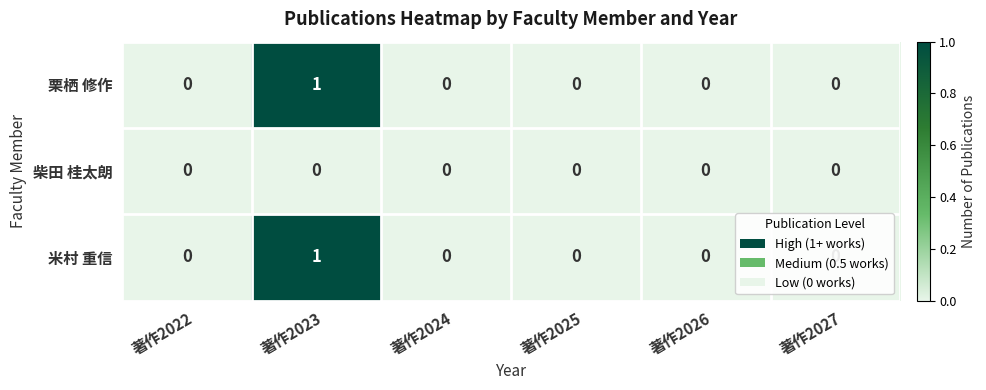

True or false: 栗栖 修作 has a value of 0 at 著作2027.

True